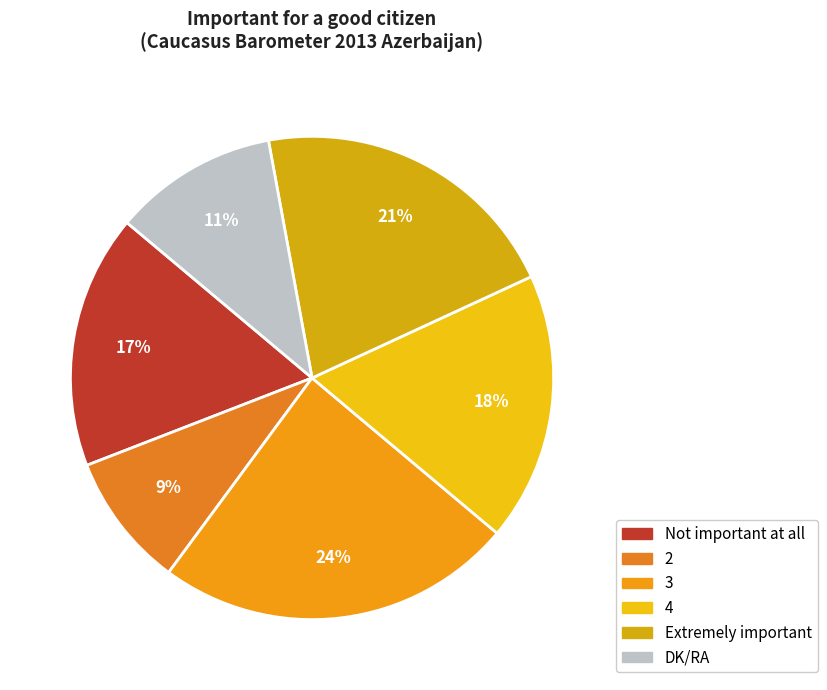

Approximately how many times larger is the value at Not important at all compared to DK/RA?

1.5